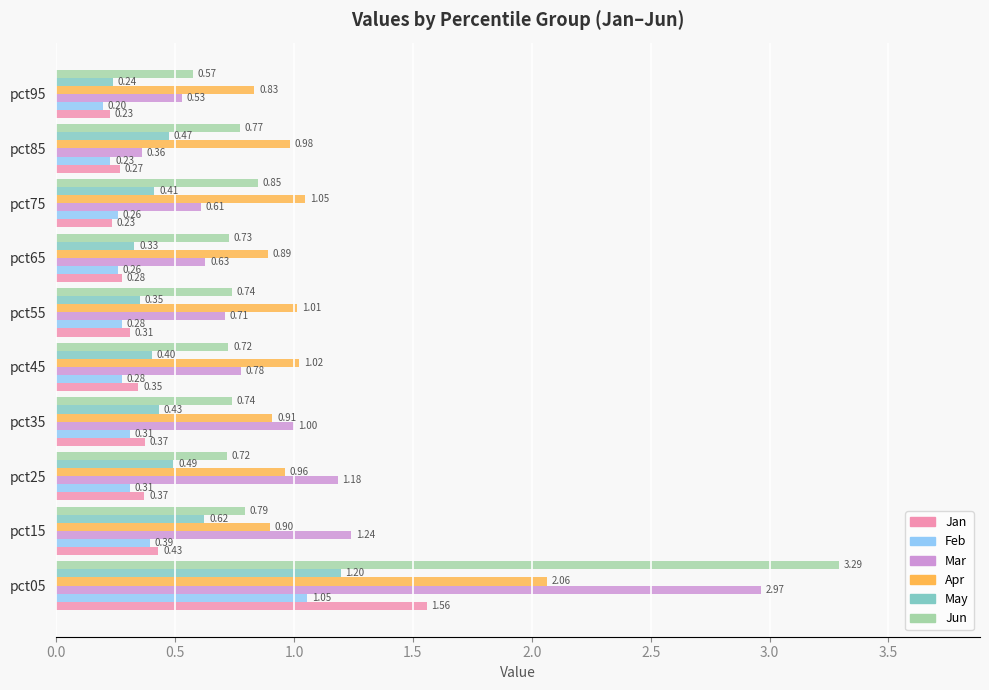

Which series changed the most between pct05 and pct45?

Jun